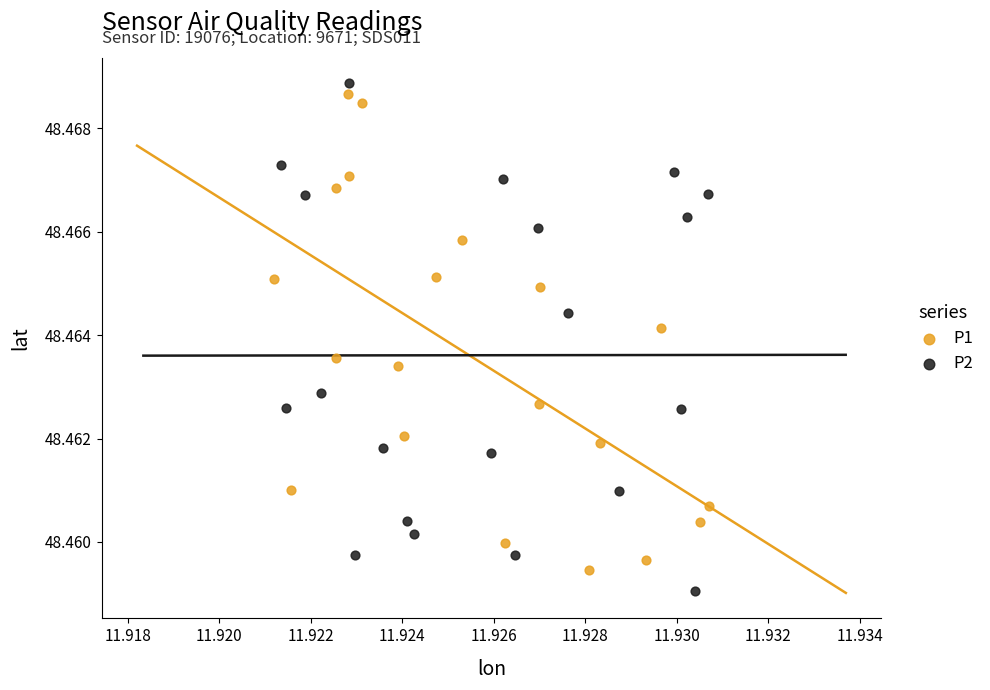

Which series has the widest spread of Y values?

P2